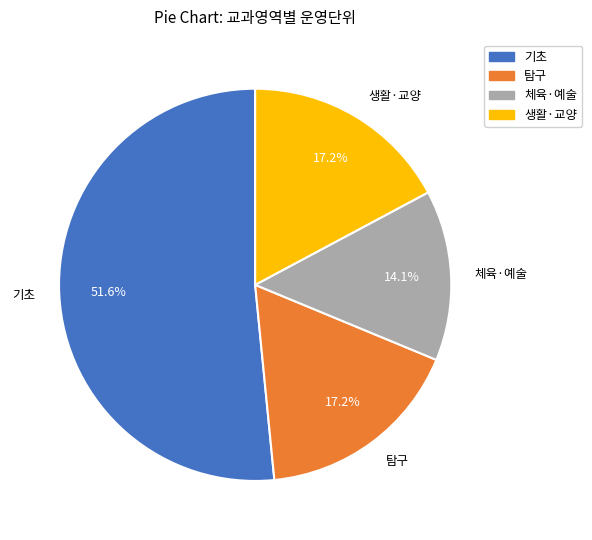

Between 생활·교양 and 체육·예술, which is larger?

생활·교양